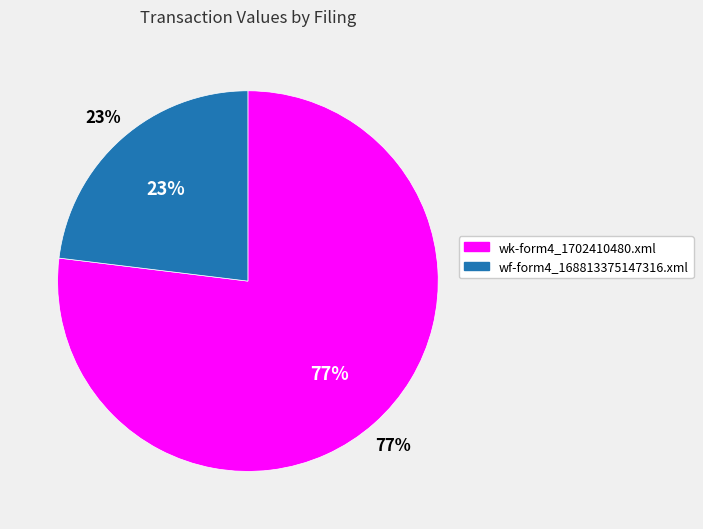

What is the smallest slice in the pie chart?

wf-form4_168813375147316.xml